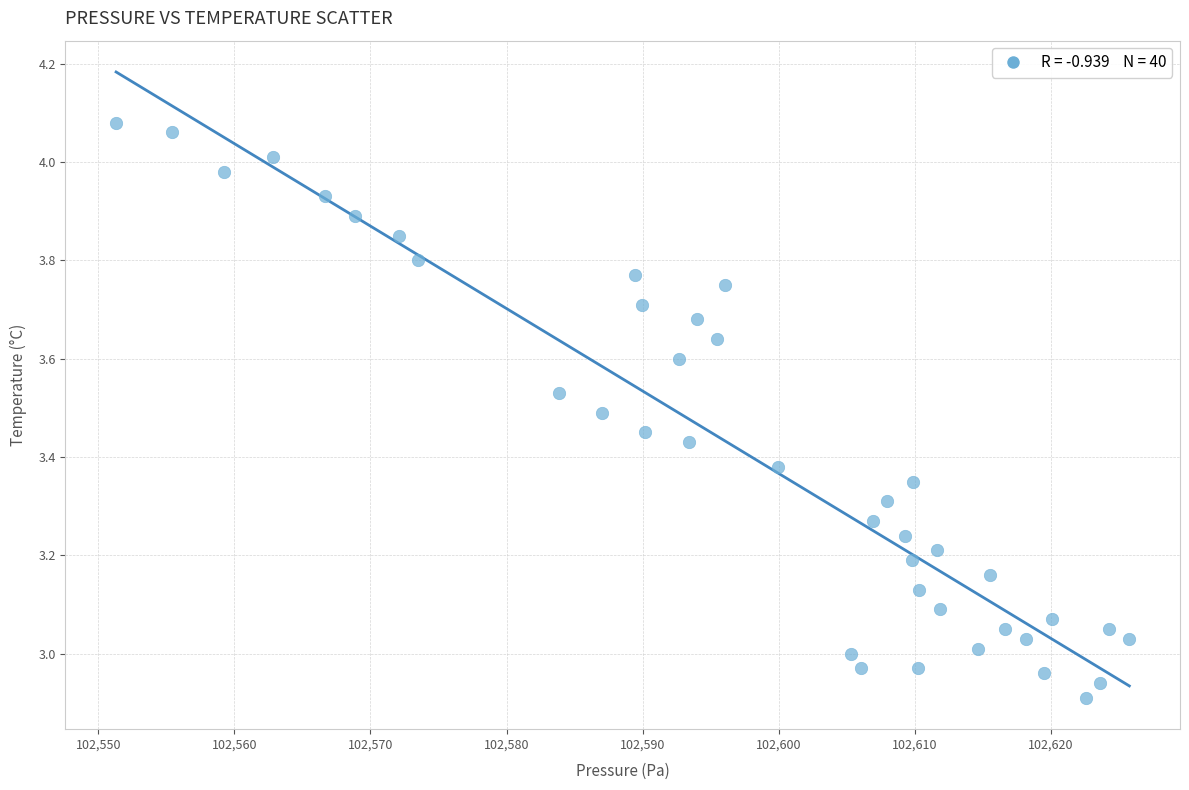

What is the range of Y values (max minus min)?

1.2